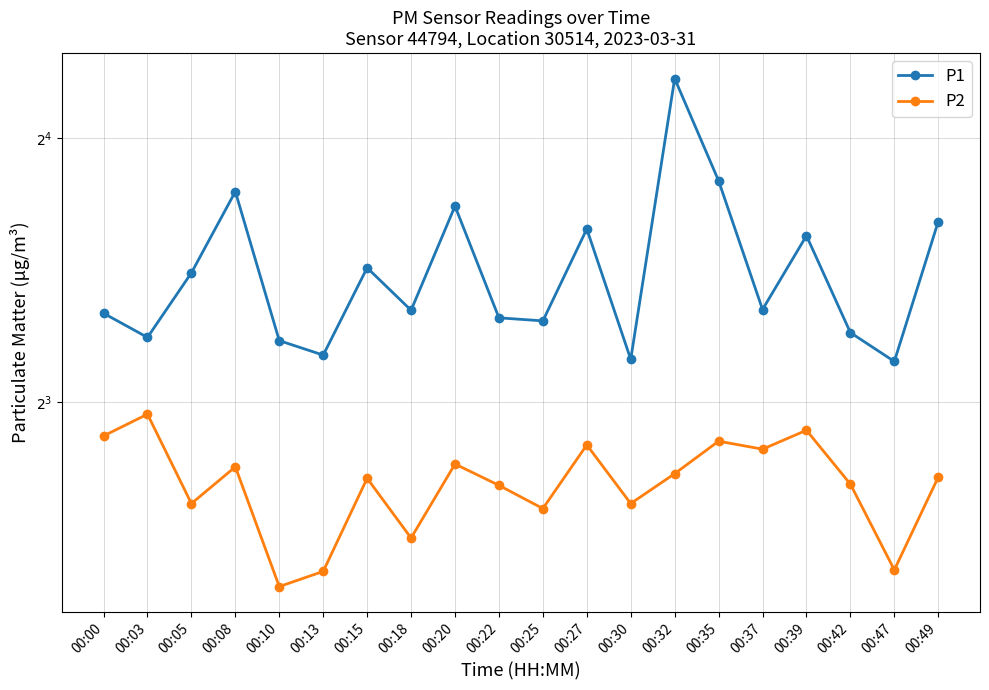

True or false: P2 and P1 cross at least once.

False